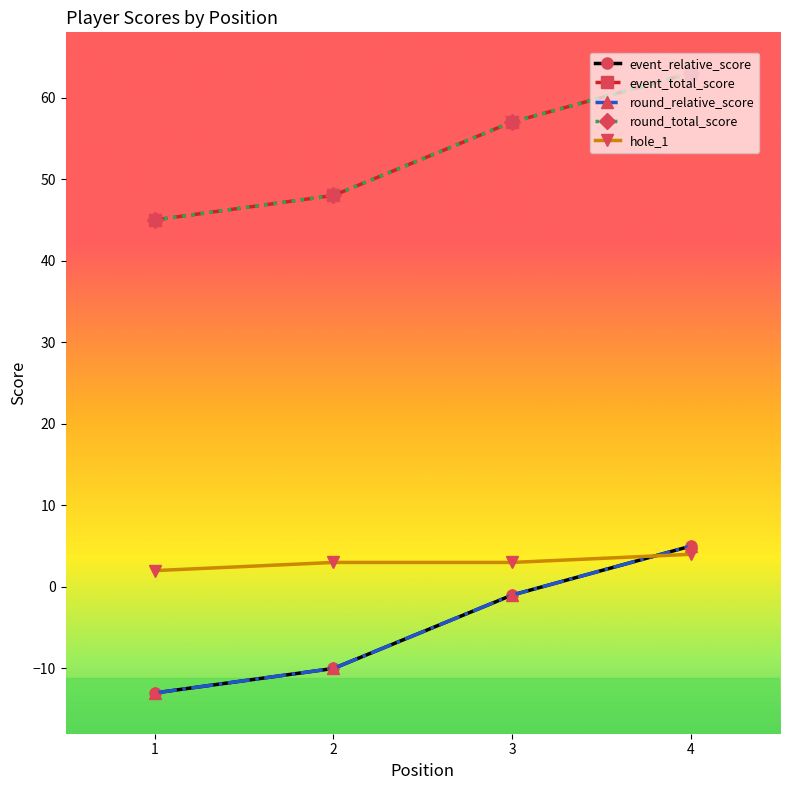

Which series has the largest total across all categories?

event_total_score